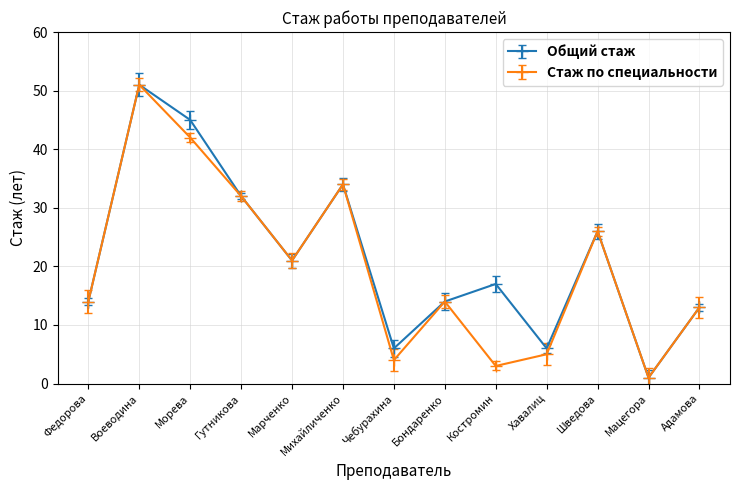

How many data points does each series have?

13